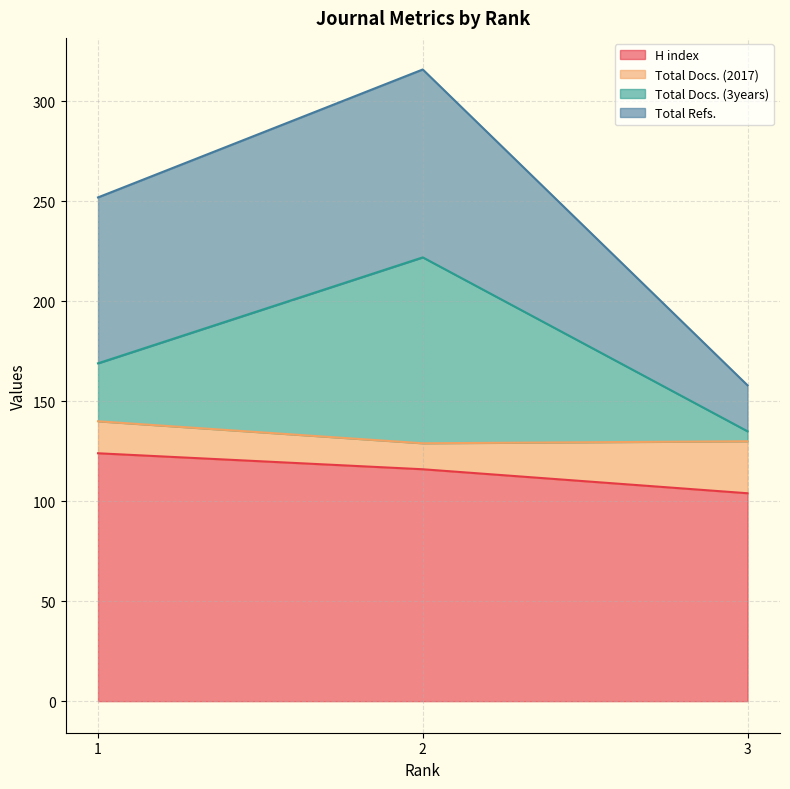

Does the chart have visible grid lines?

Yes